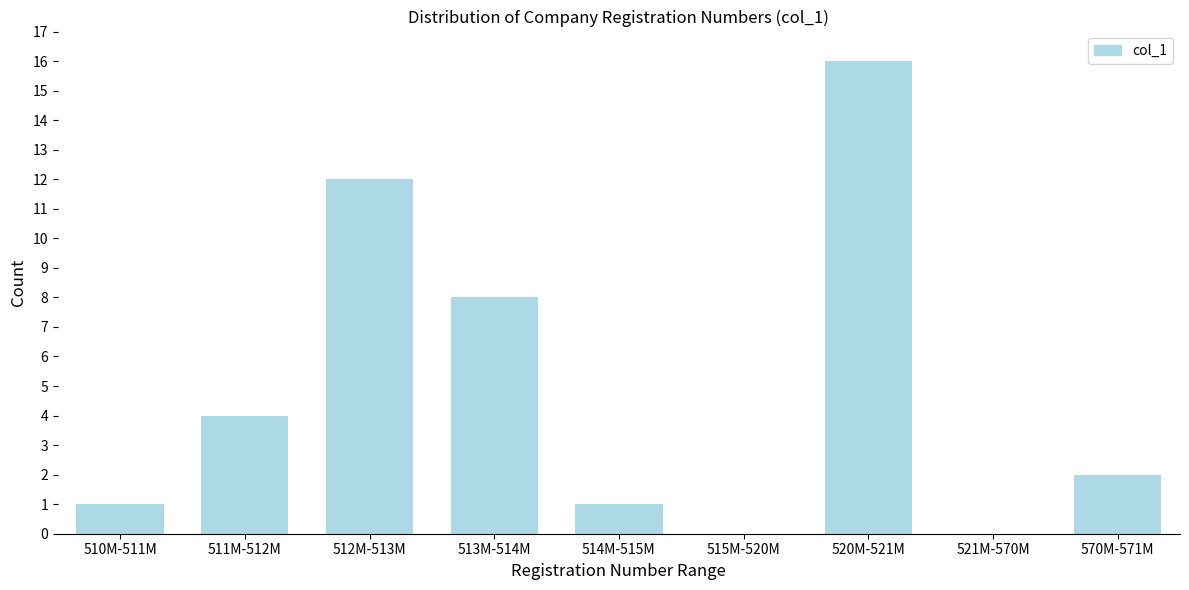

Reading right to left, extract all data points from this chart.

570M-571M=2	521M-570M=0	520M-521M=16	515M-520M=0	514M-515M=1	513M-514M=8	512M-513M=12	511M-512M=4	510M-511M=1